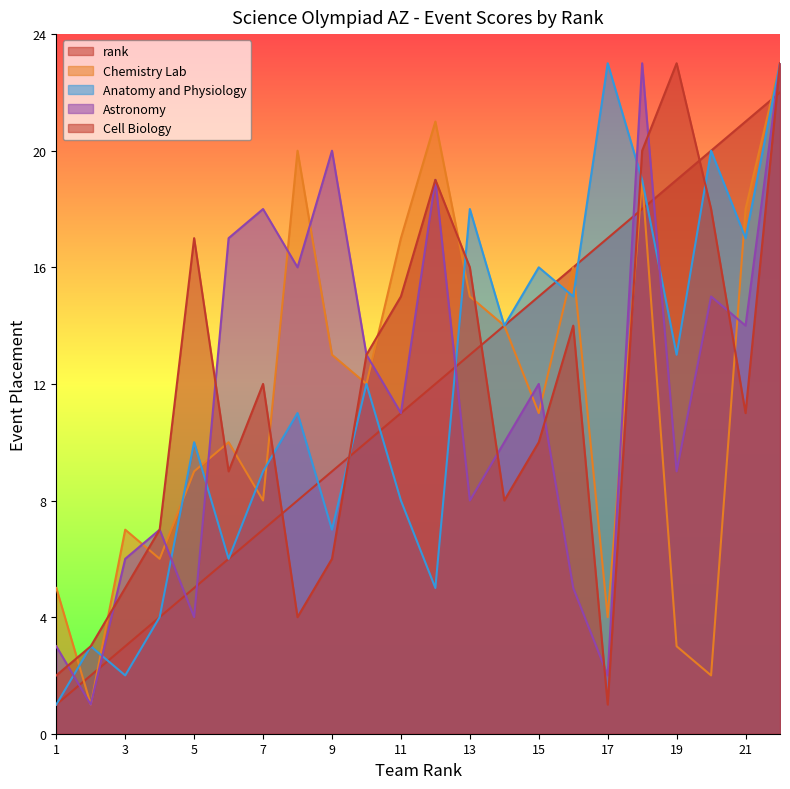

Rank the categories by Astronomy value from highest to lowest.

18, 22, 9, 12, 7, 6, 8, 20, 21, 10, 15, 11, 14, 19, 13, 4, 3, 16, 5, 1, 17, 2